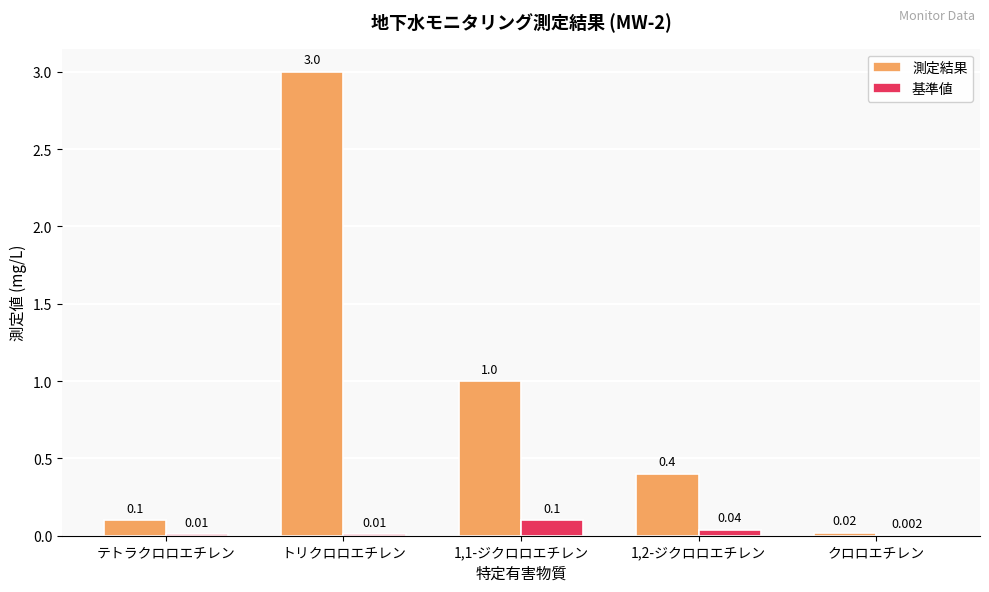

Is the value of 測定結果 at テトラクロロエチレン greater than the value of 基準値 at 1,2-ジクロロエチレン?

Yes